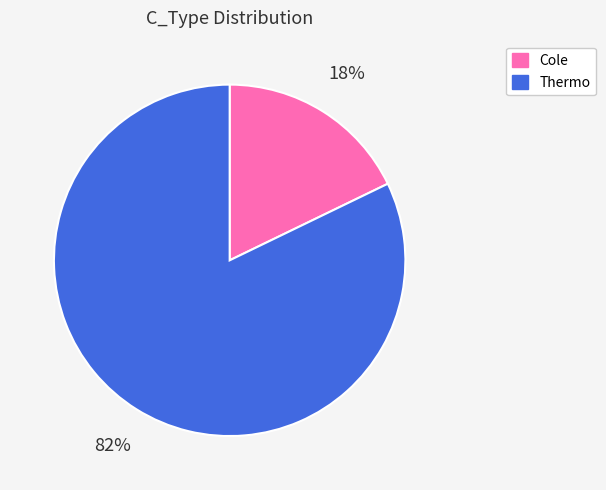

Combined, do Thermo and Cole account for over 50%?

Yes